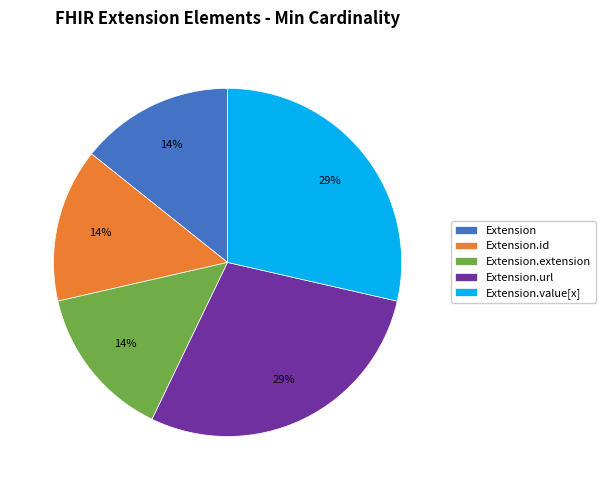

True or false: Extension.url accounts for 36% of the total.

False